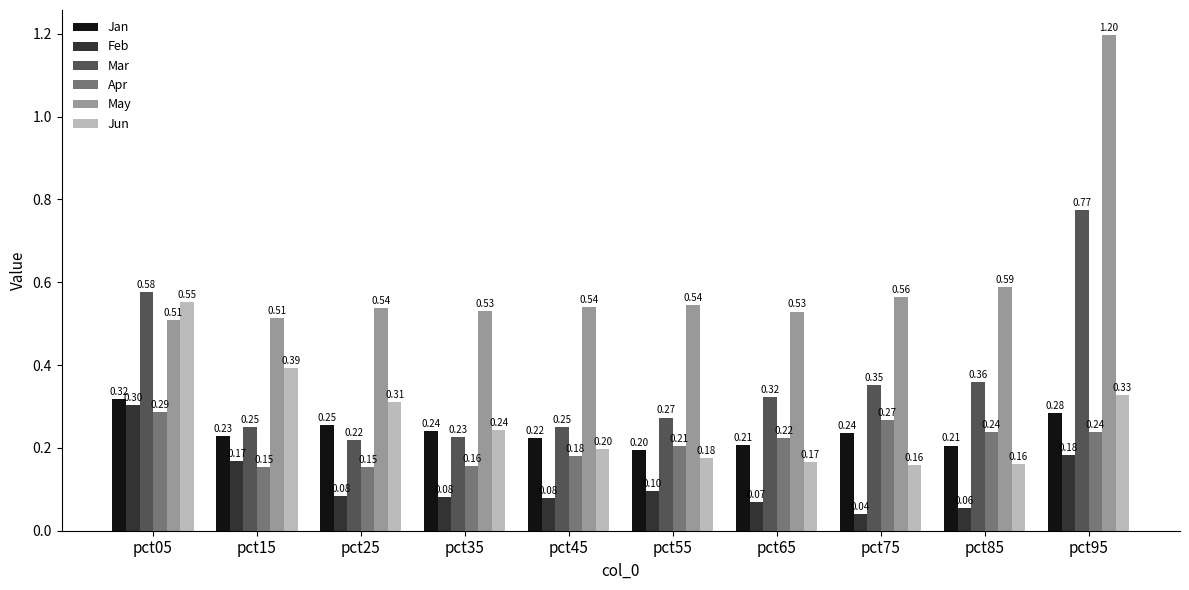

Count the number of categories in the chart.

10